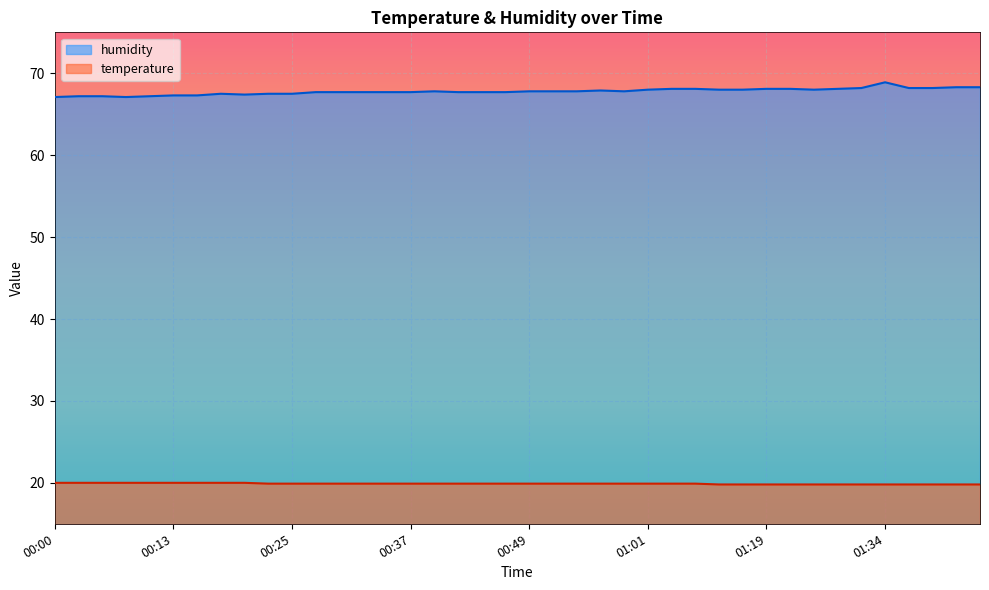

What is the difference between the temperature values at 00:03 and 01:14?

0.2